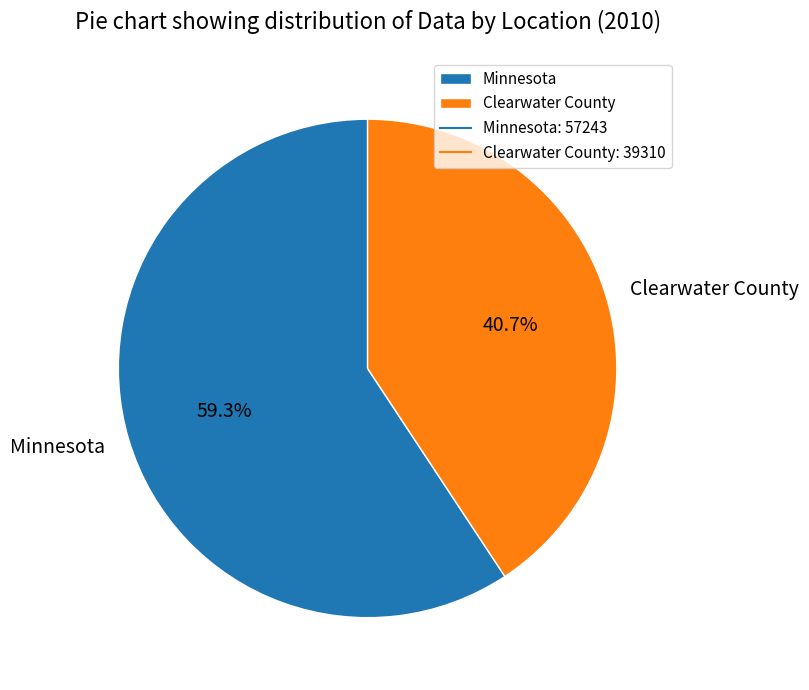

What percentage is NOT represented by Clearwater County?

59.3%